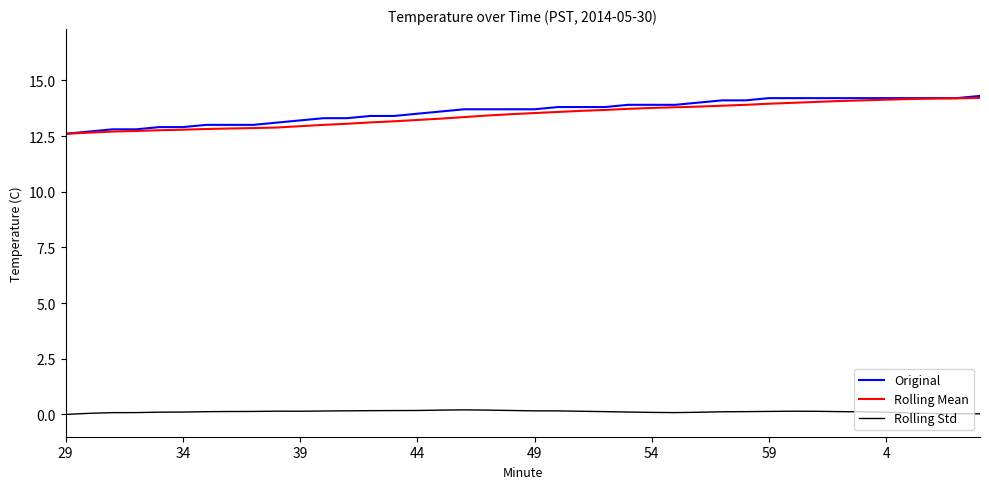

What is the highest value of the Original series?

14.3